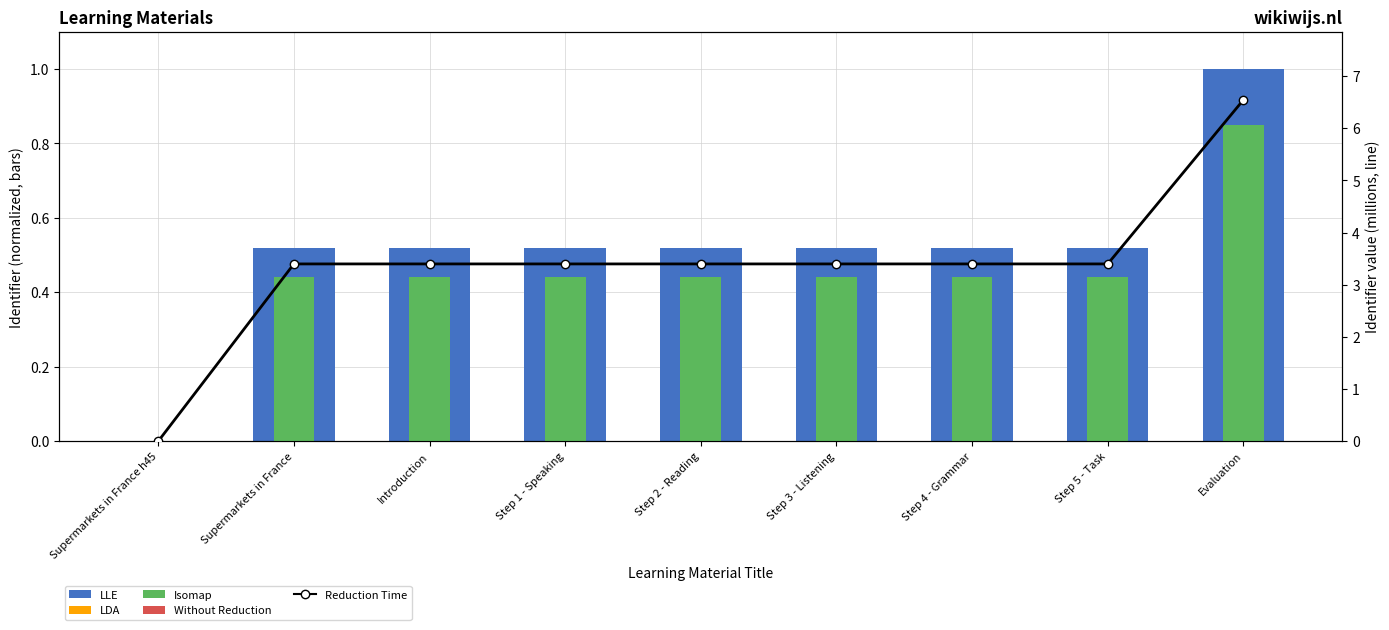

What position from the left is Introduction?

3